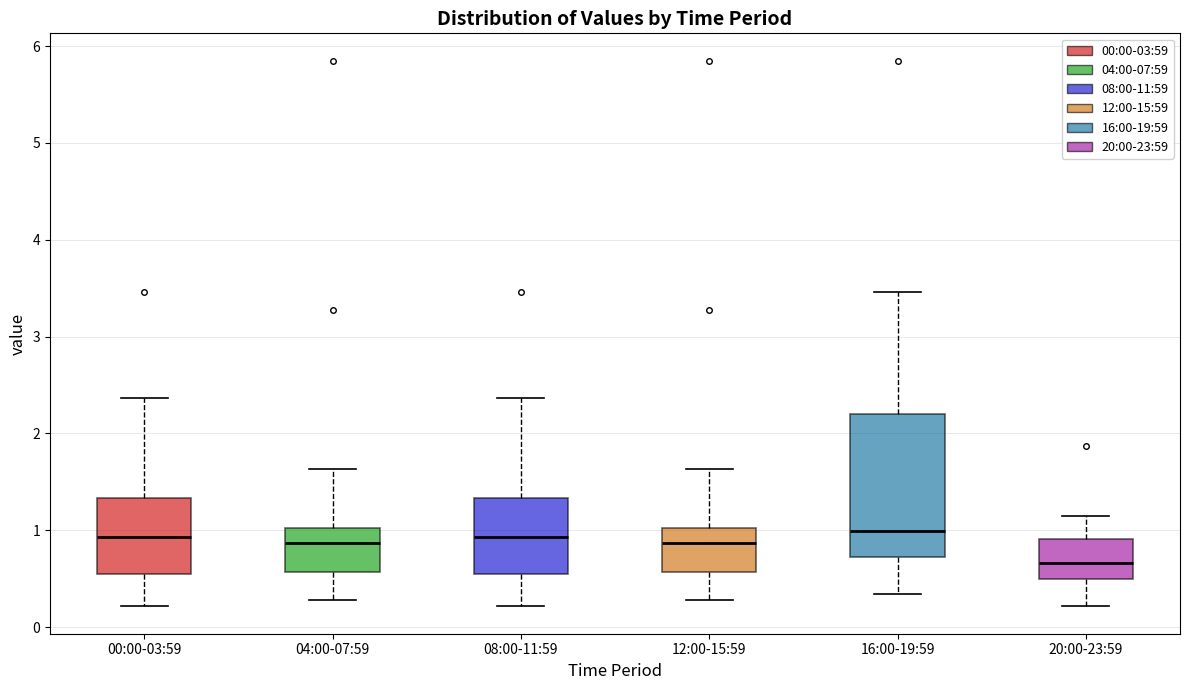

Reading left to right, read every box against the y-axis: the position of its median line, the range the box covers, and the ends of its whiskers. The values are not printed on the chart, so give them approximately, as read against the axis.

00:00-03:59: median 0.9, box 0.5 to 1.3, whiskers 0.2 to 2.4
04:00-07:59: median 0.9, box 0.6 to 1.0, whiskers 0.3 to 1.6
08:00-11:59: median 0.9, box 0.5 to 1.3, whiskers 0.2 to 2.4
12:00-15:59: median 0.9, box 0.6 to 1.0, whiskers 0.3 to 1.6
16:00-19:59: median 1.0, box 0.7 to 2.2, whiskers 0.3 to 3.5
20:00-23:59: median 0.7, box 0.5 to 0.9, whiskers 0.2 to 1.2